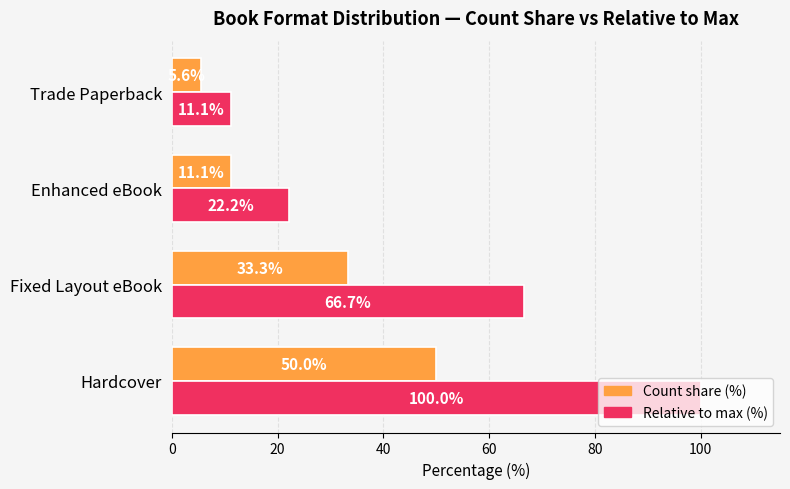

Which series has the widest spread of values?

Relative to max (%)